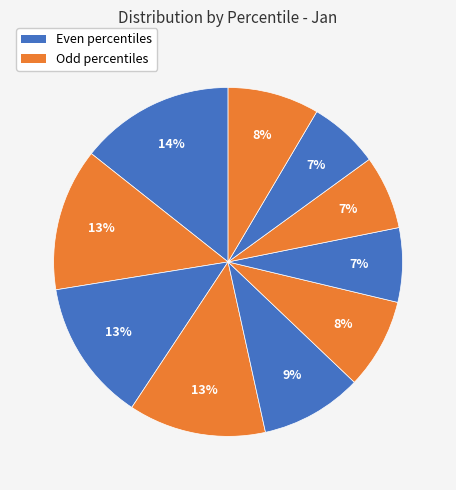

Is there a majority slice in this chart?

No